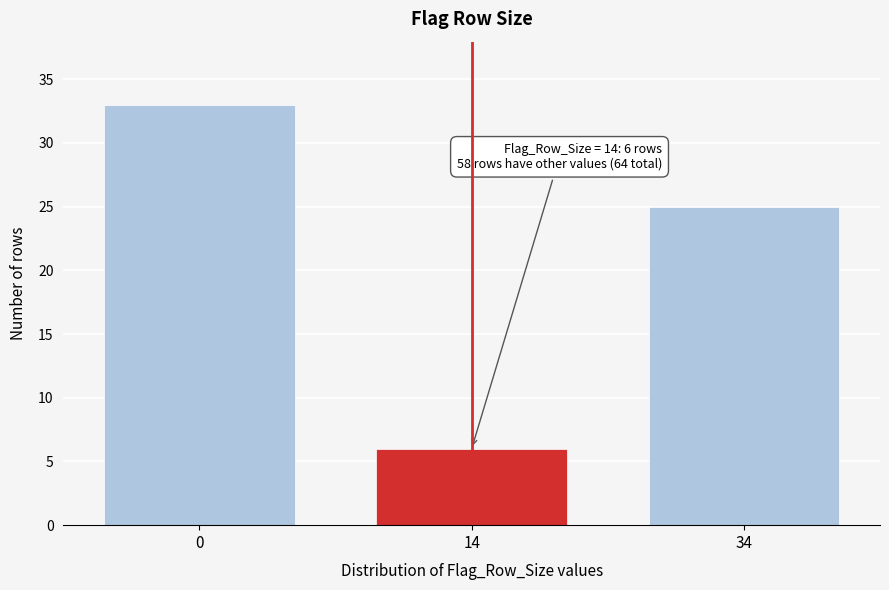

Reading right to left, what are all the values shown in this chart?

34=25	14=6	0=33